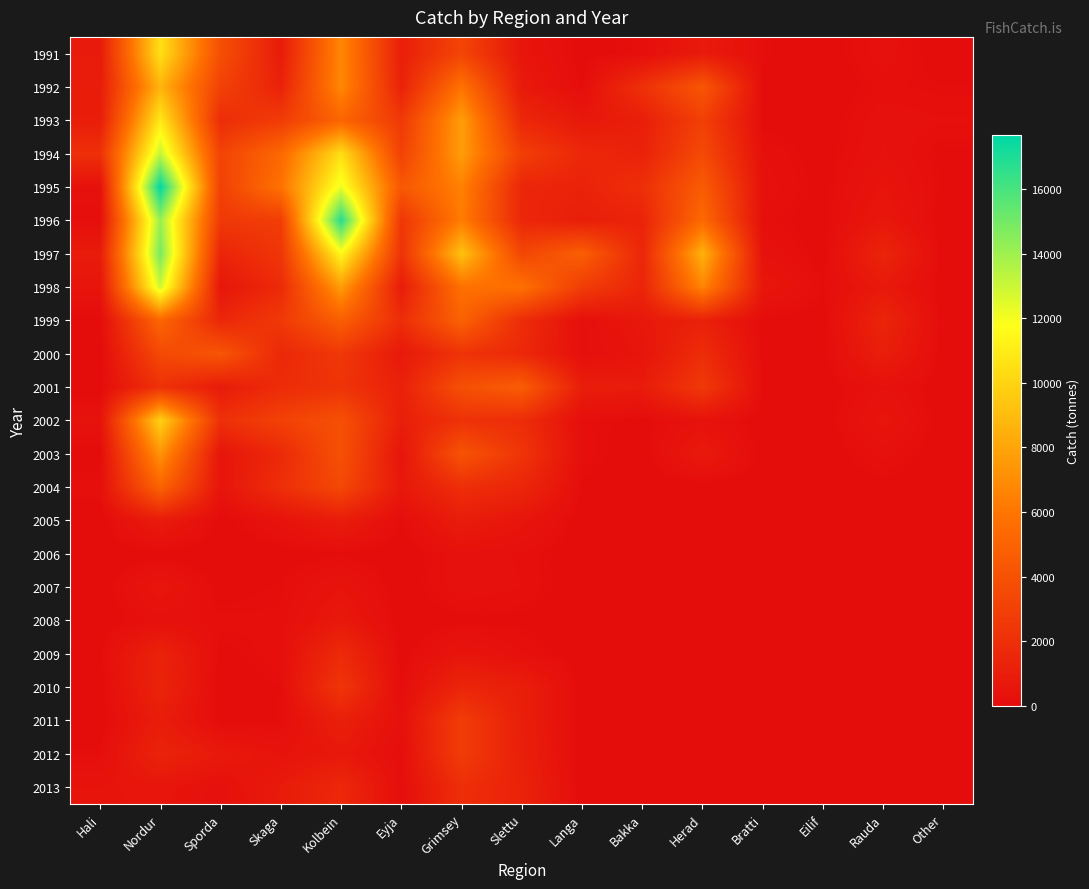

What is the difference between the highest and lowest values at Skaga?

5834